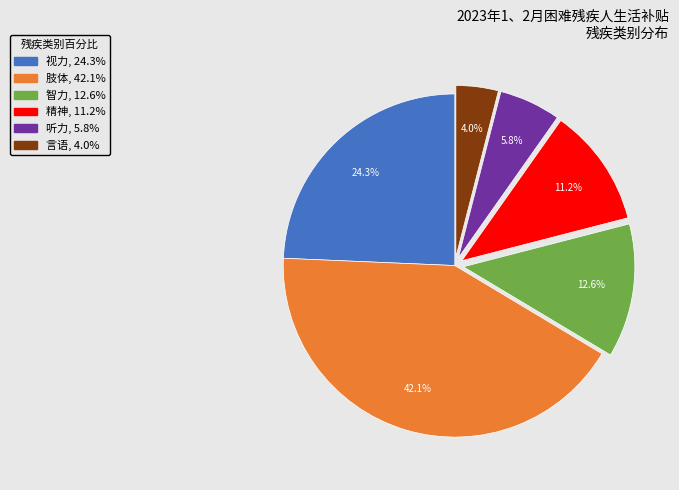

How many slices are in this pie chart?

6